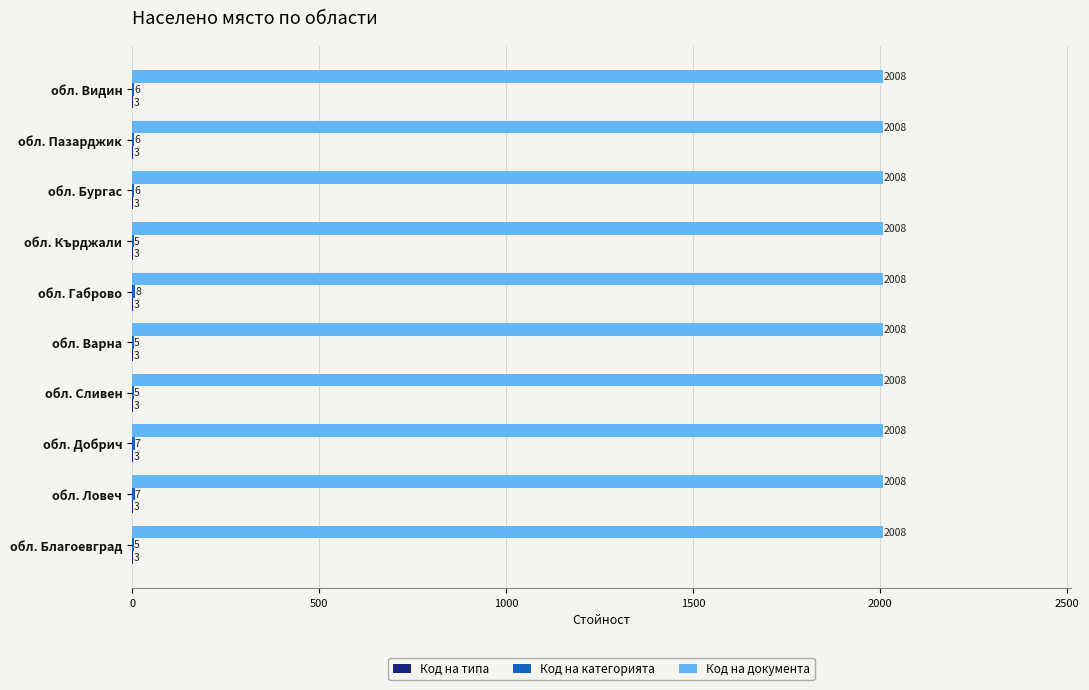

Is it true that Код на документа equals 1013 at обл. Бургас?

False